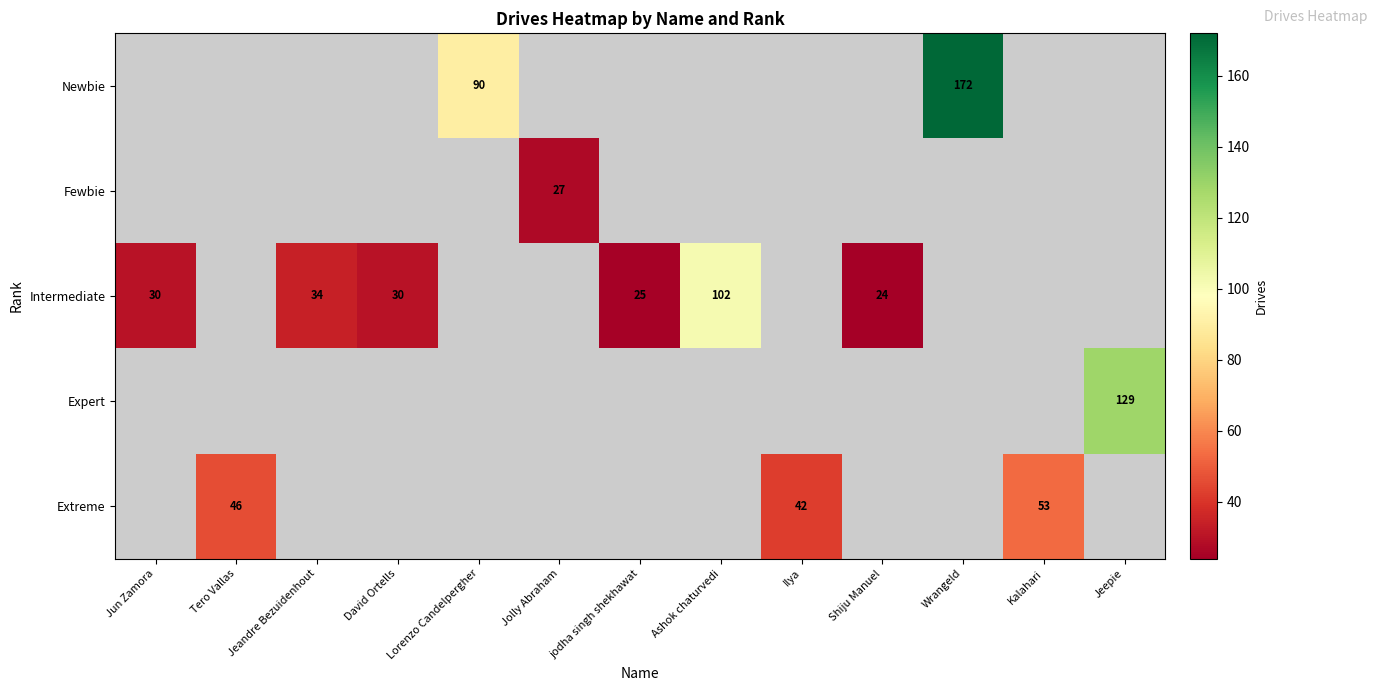

Which label corresponds to the smallest value in the chart?

Shiju Manuel